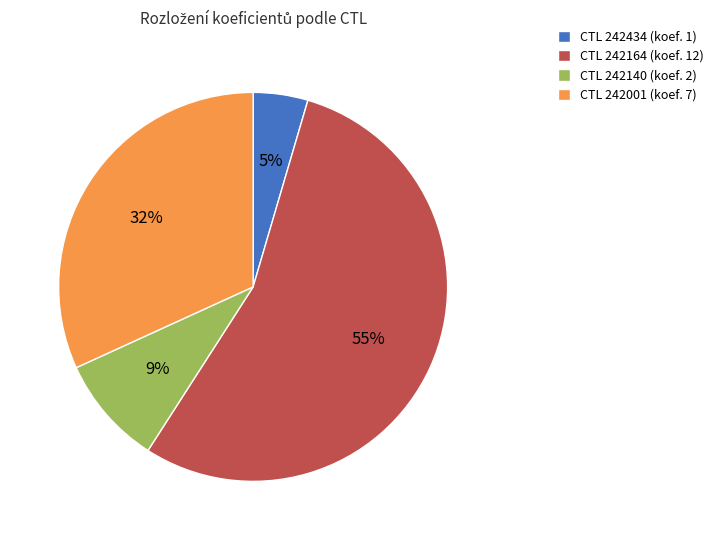

Approximately how many times larger is the value at CTL 242140 (koef. 2) compared to CTL 242001 (koef. 7)?

0.3